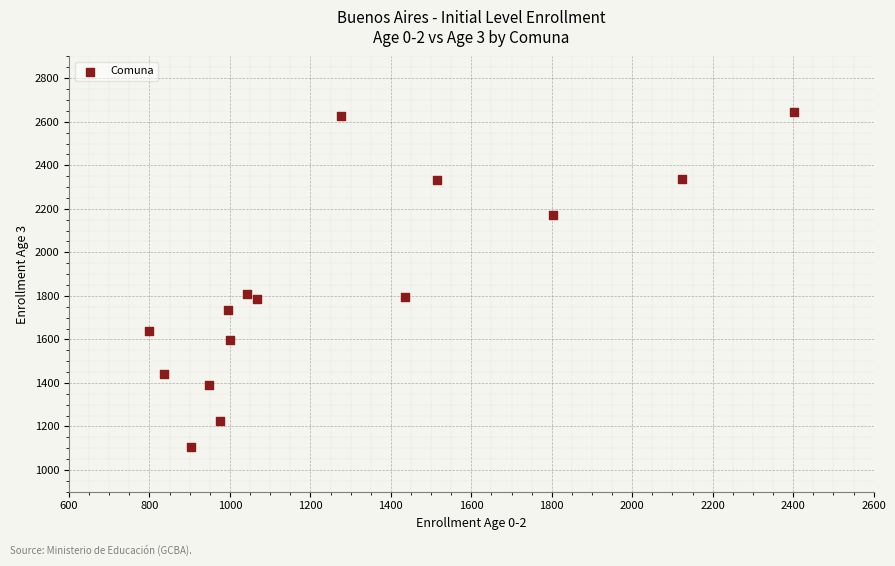

What is the range of X values (max minus min)?

1604